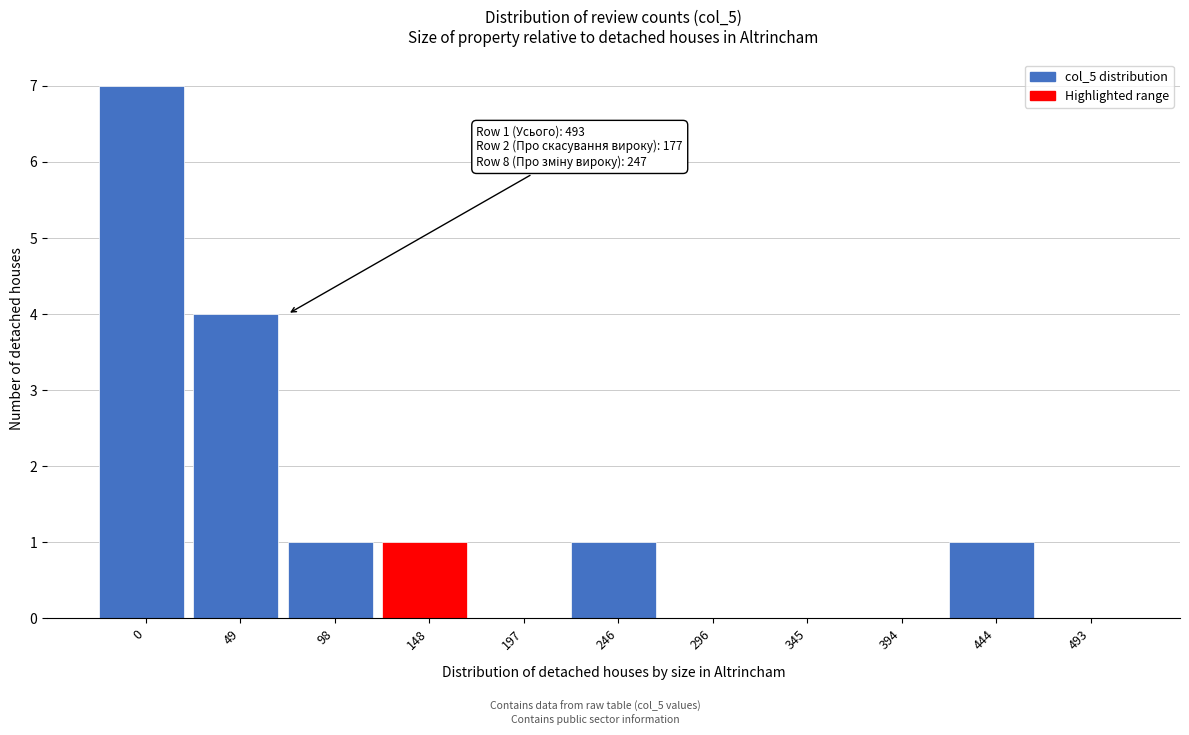

Reading left to right, list all the values displayed in this chart.

0=7	49=4	98=1	148=1	197=0	246=1	296=0	345=0	394=0	444=1	493=0